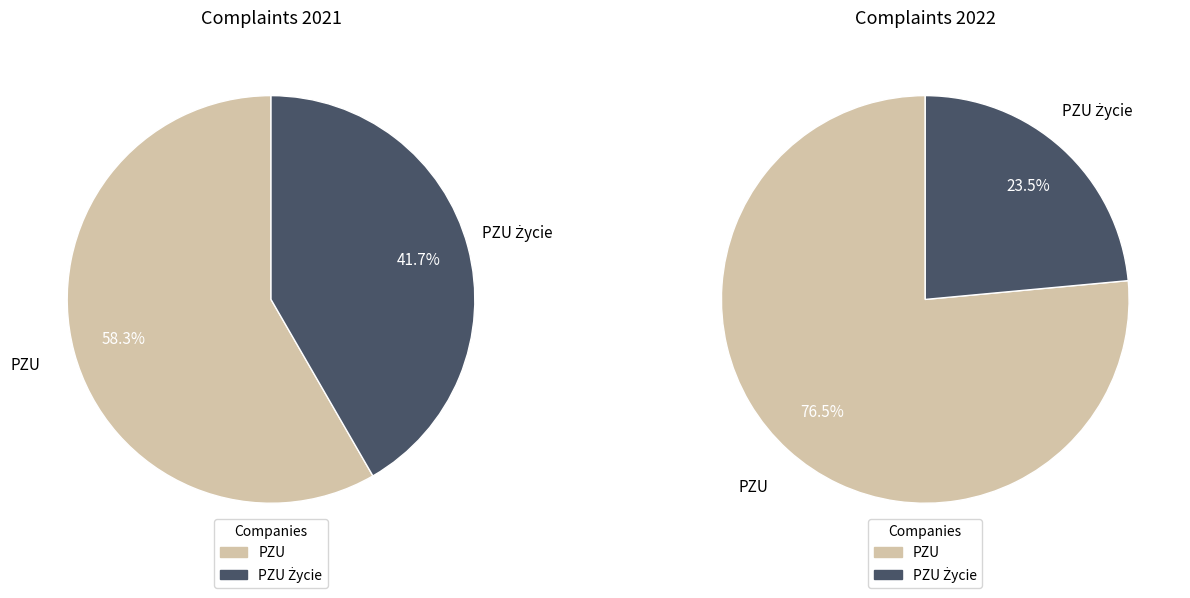

To the nearest percent, what portion does PZU Życie represent?

42%